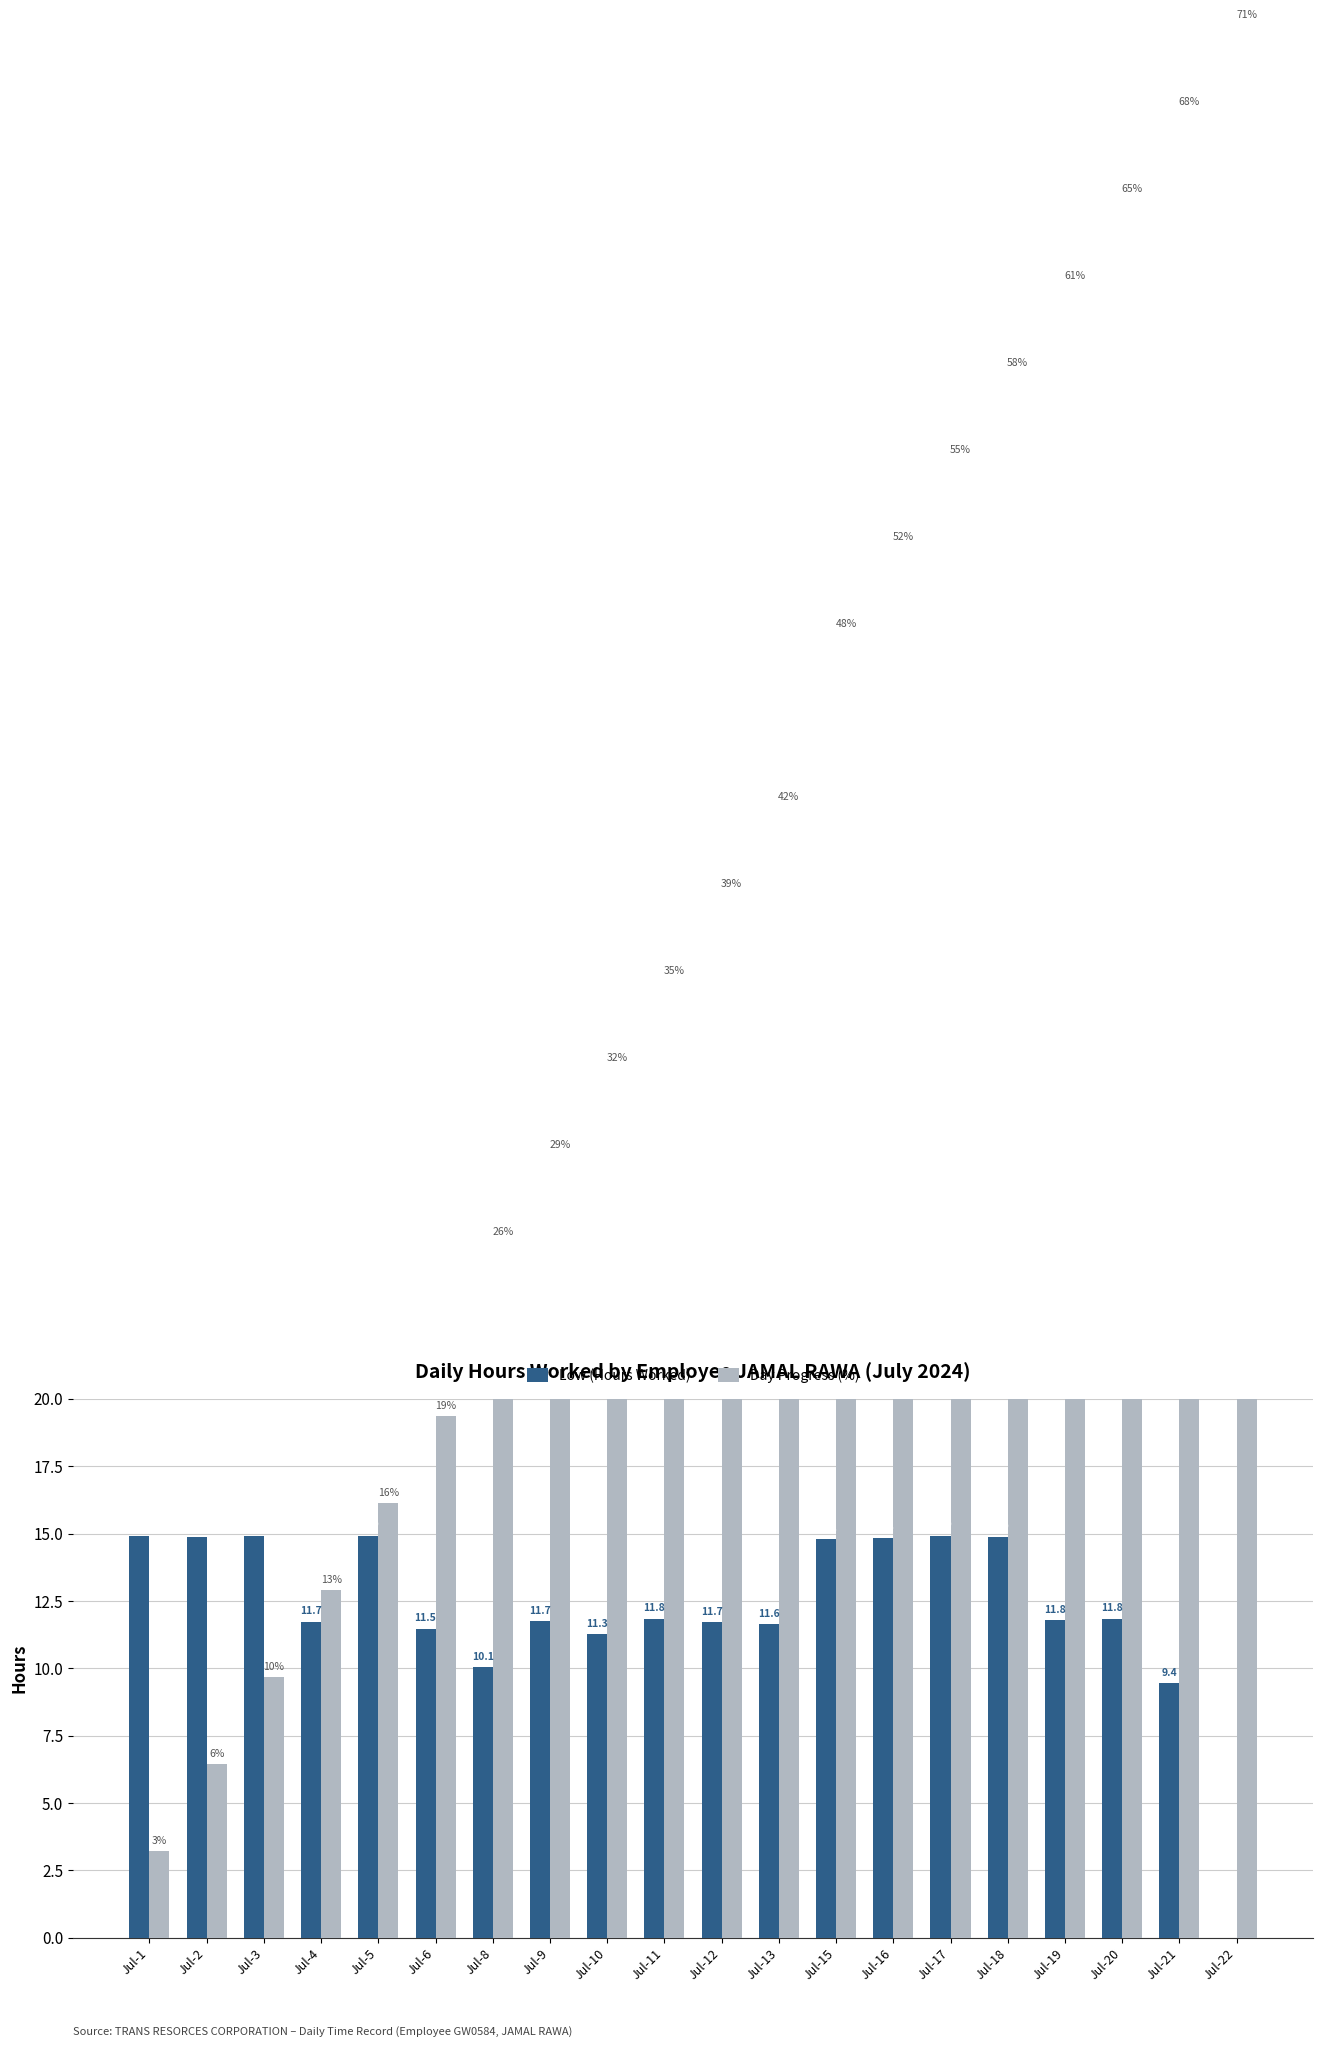

What is the sum of the Low (Hours Worked) values at Jul-17 and Jul-21?

24.4